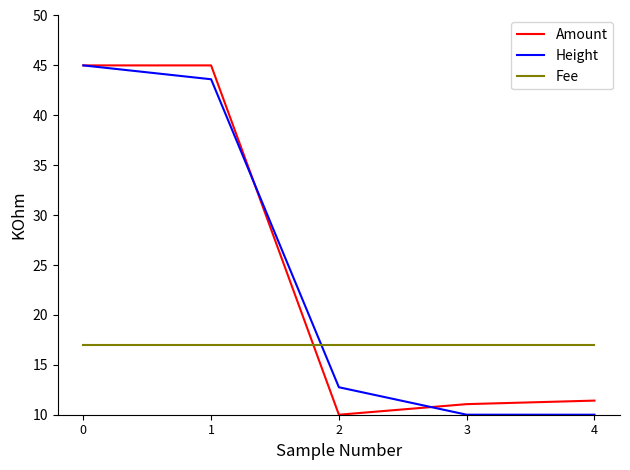

True or false: Amount has more than 1 points higher than both neighbors.

False